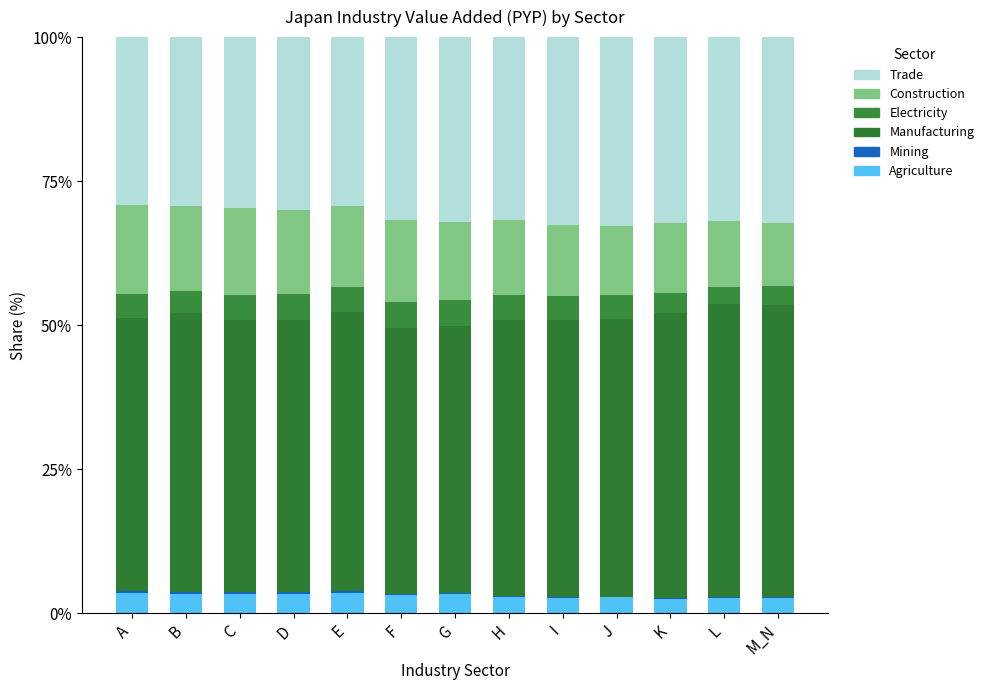

At which label does Construction first exceed 13?

A